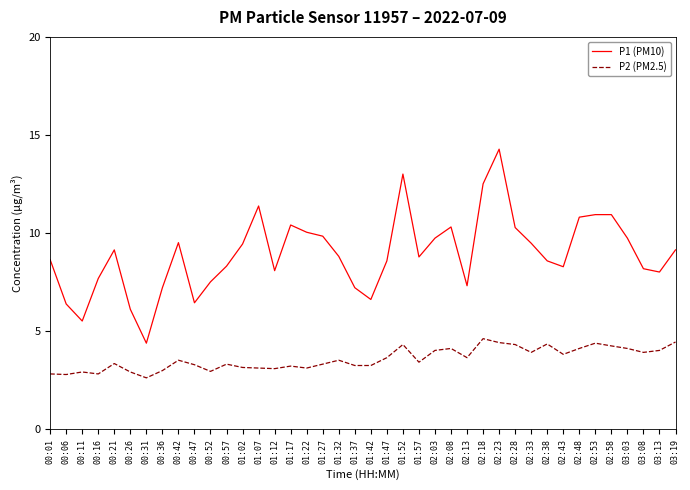

True or false: P1 (PM10) and P2 (PM2.5) cross at least once.

False